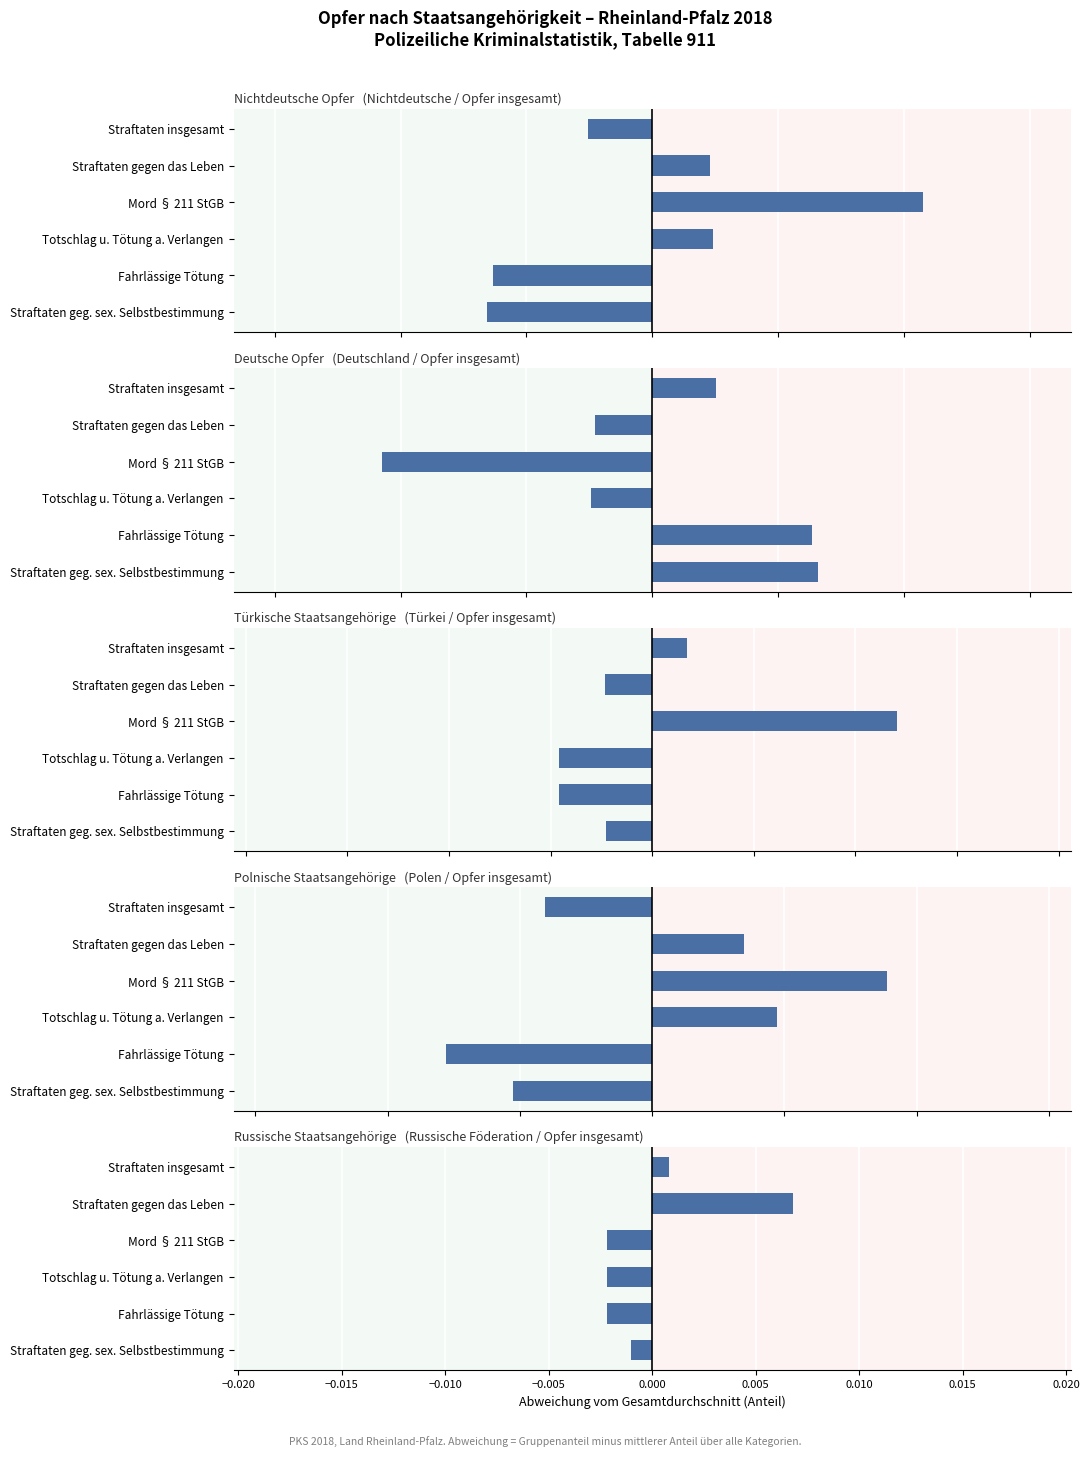

What are all the series names shown in the legend?

Nichtdeutsche, Deutschland, Türkei, Polen, Russische Föderation